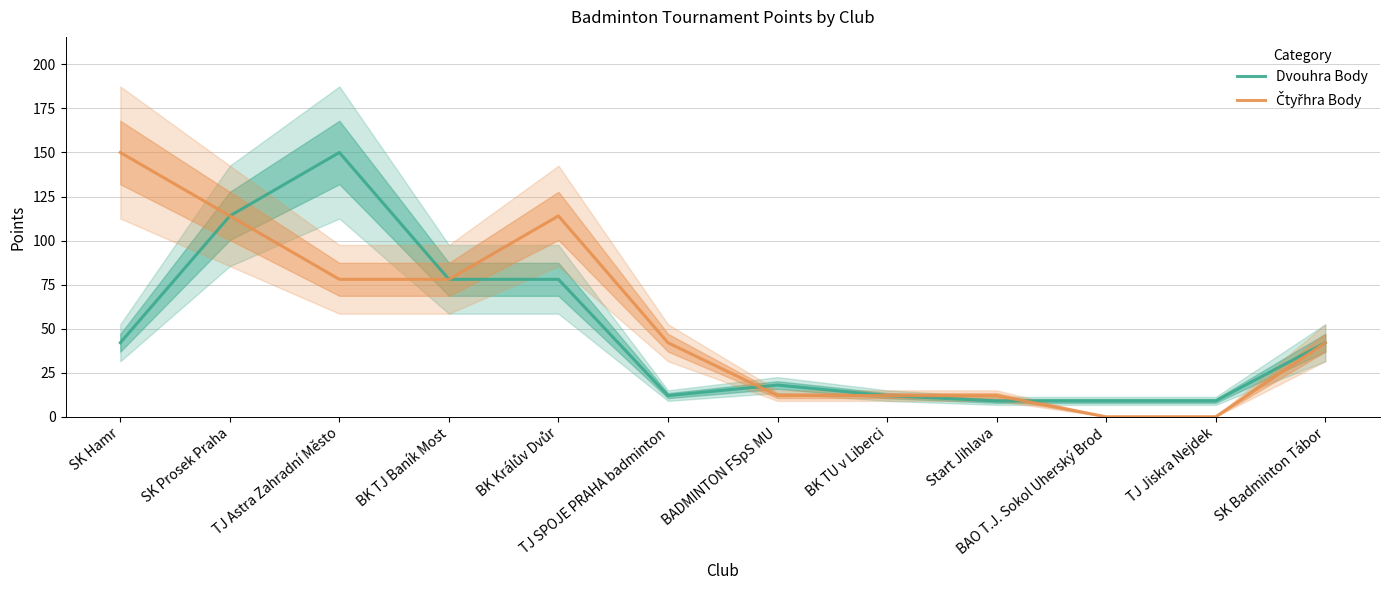

What is the maximum value shown in the chart?

150